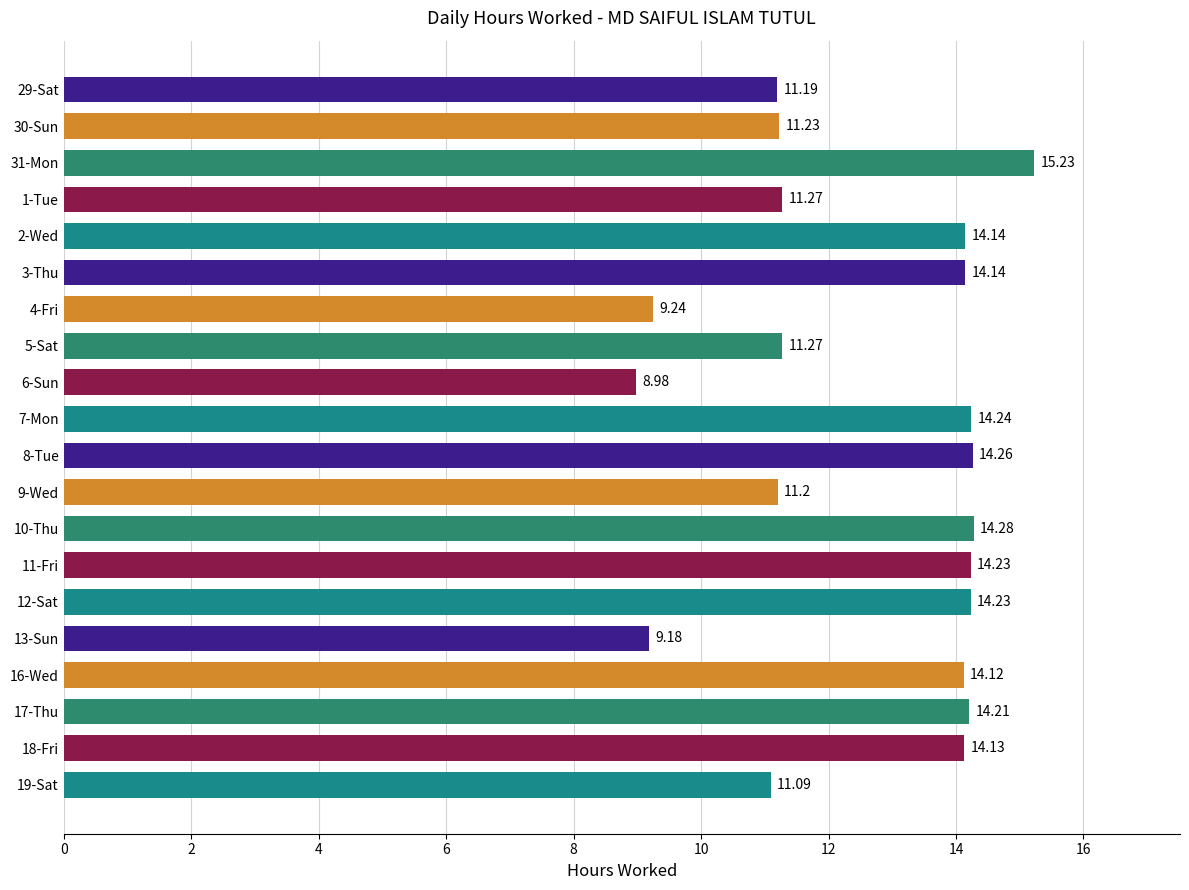

Which label corresponds to the smallest value in the chart?

6-Sun